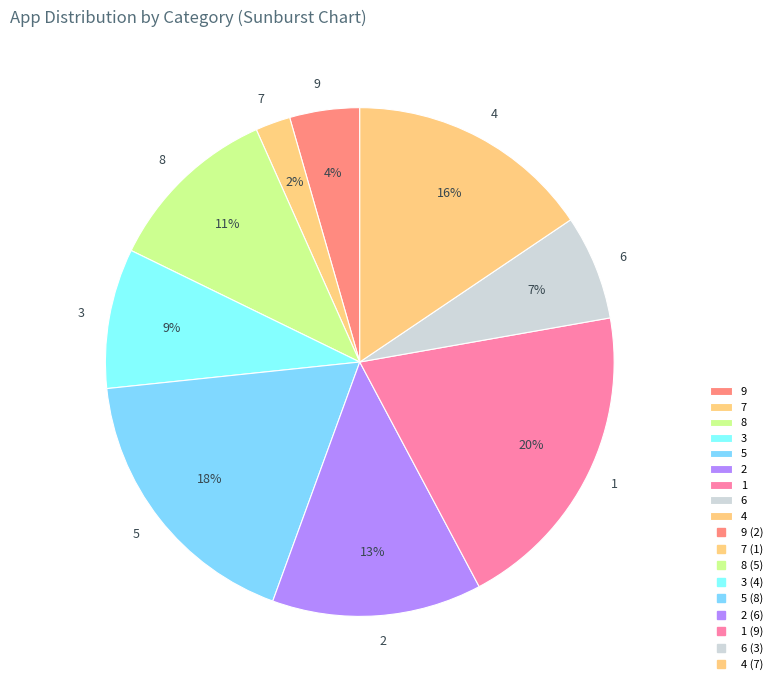

To the nearest percent, what is the average slice percentage?

11%